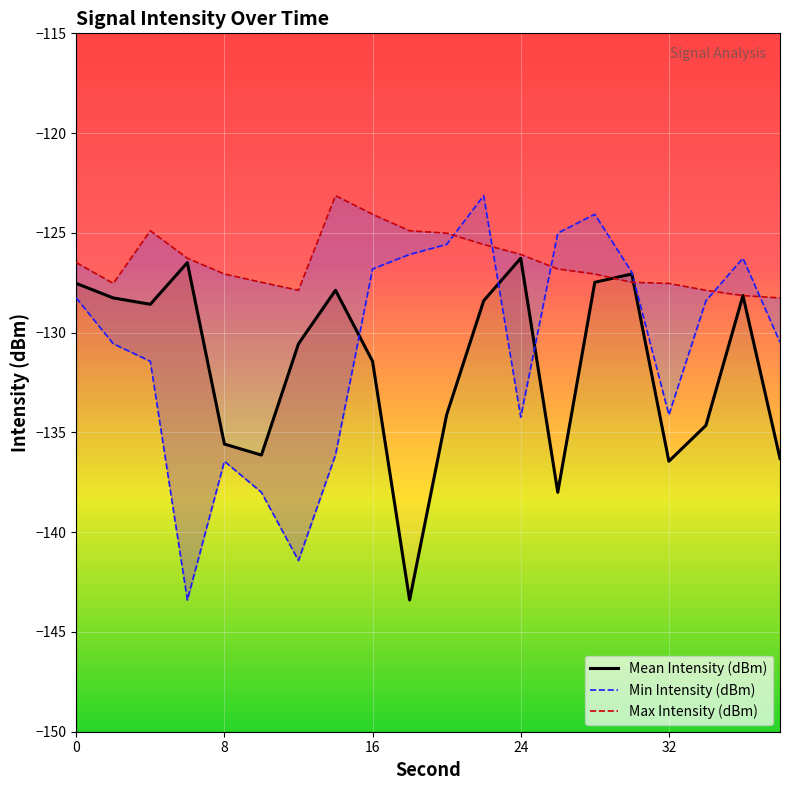

What is the sum of all Mean Intensity (dBm) values?

-2632.7